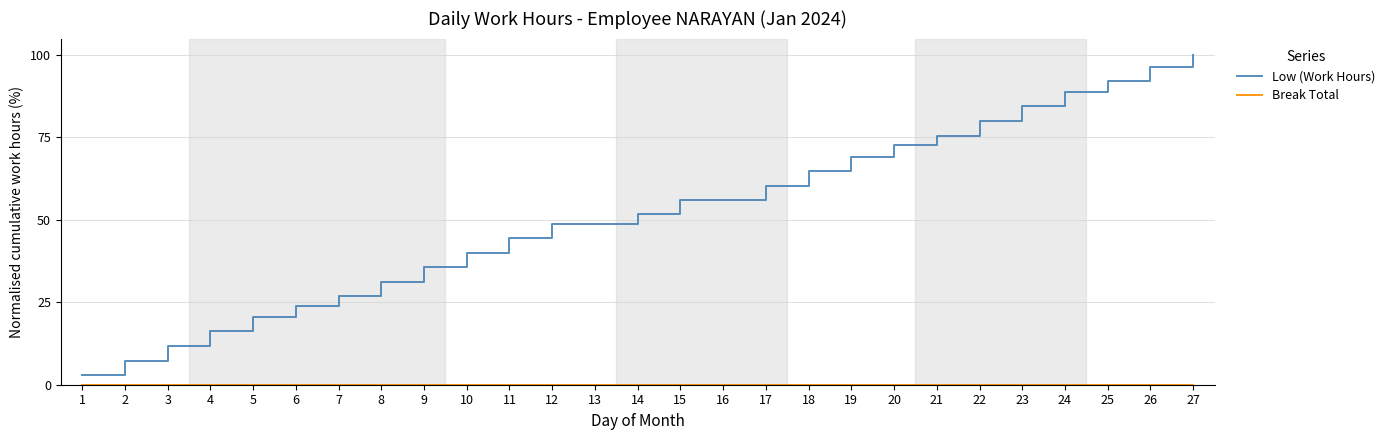

Which series has the largest total across all categories?

Low (Work Hours)